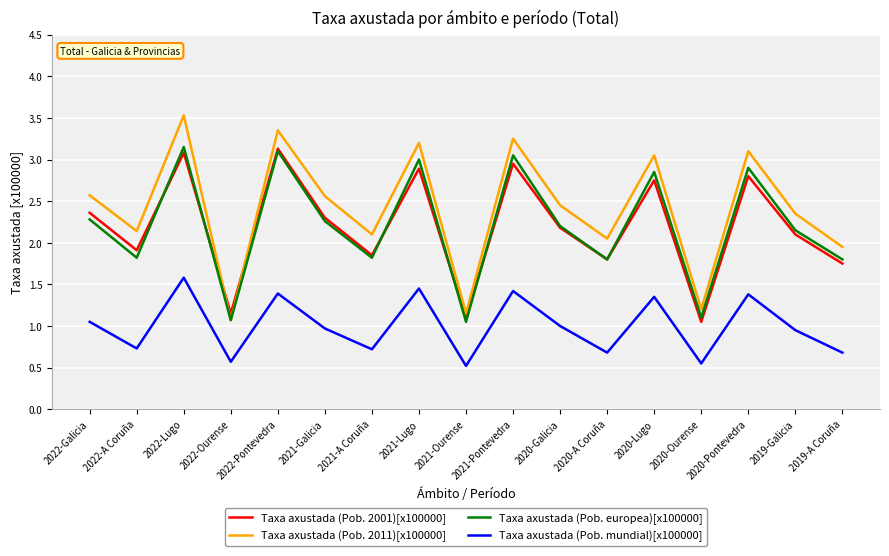

How many lines are shown in the chart?

4